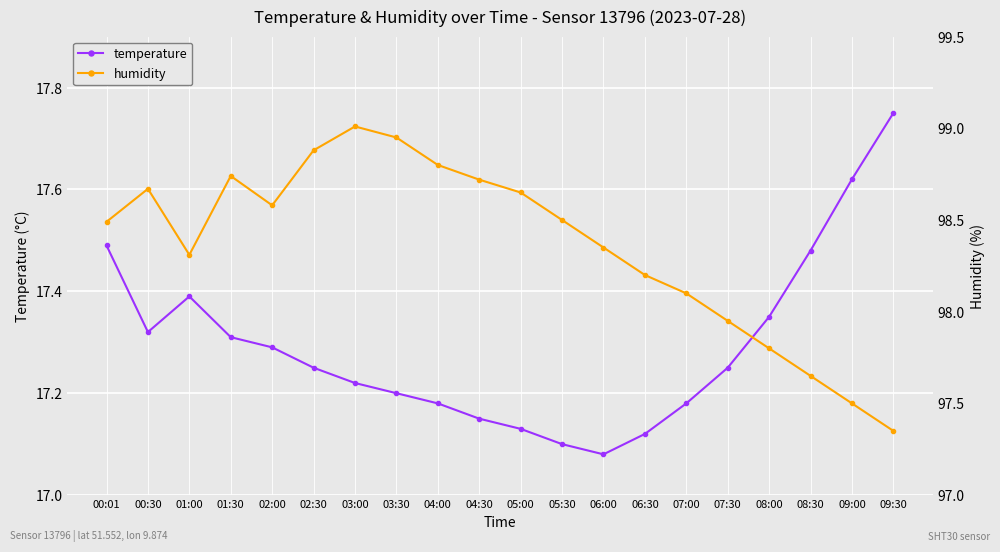

At which category is the sum across all series the highest?

03:00